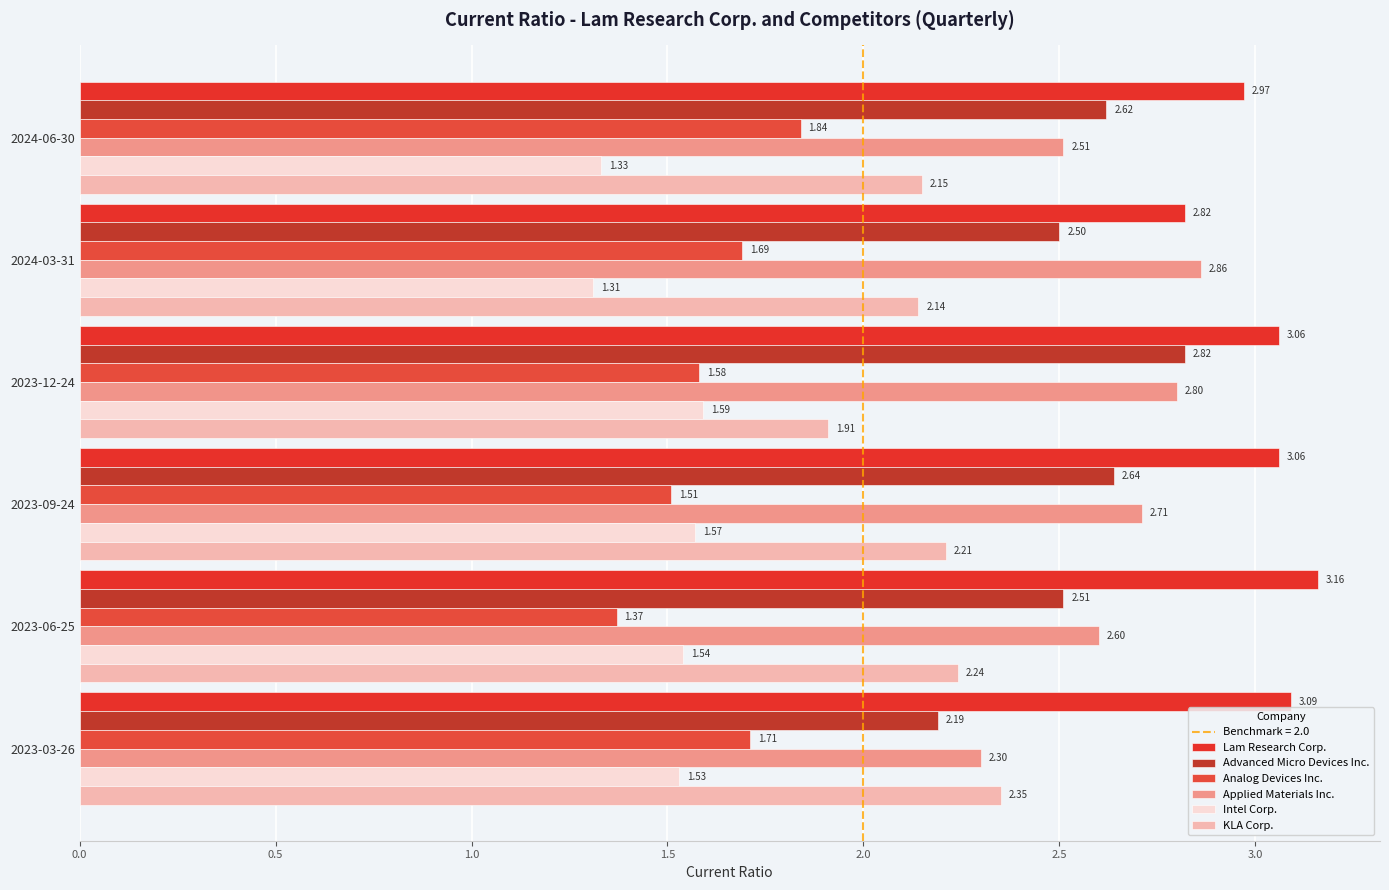

At which category does the chart reach its minimum across all series?

2024-03-31